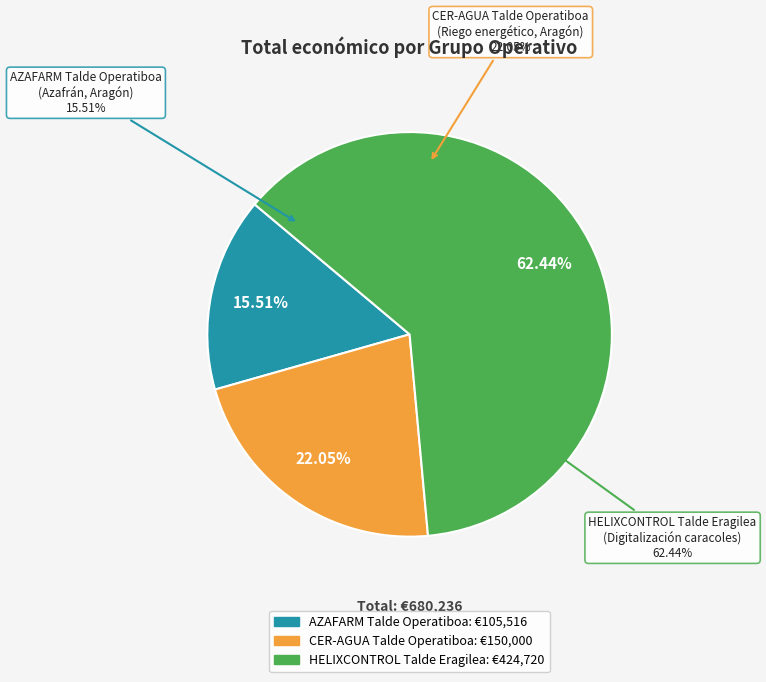

Which category has the smallest portion of the pie?

AZAFARM Talde Operatiboa